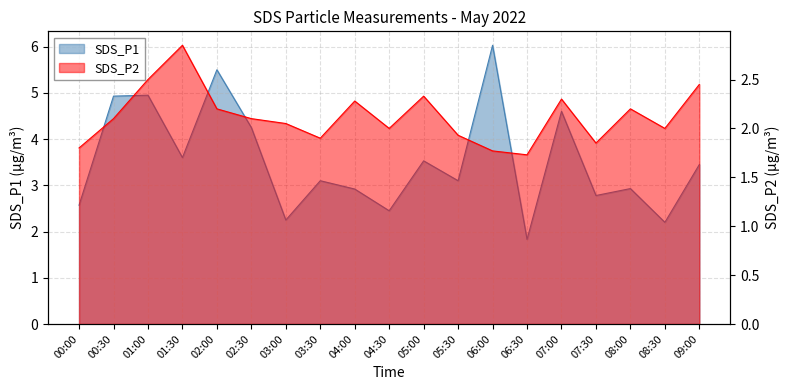

List the series in order of their overall mean, lowest first.

SDS_P2, SDS_P1